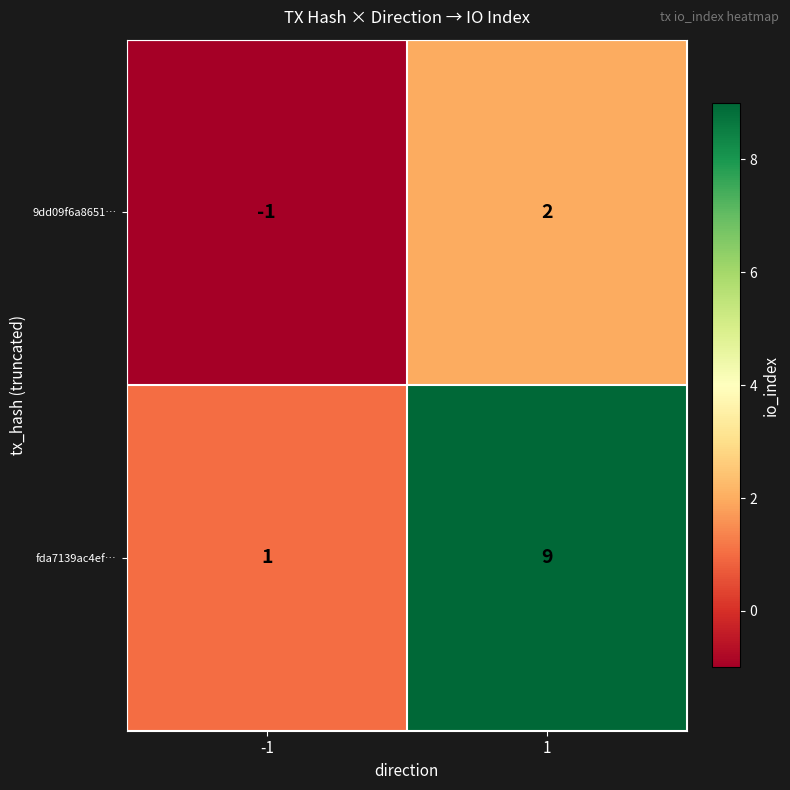

What is the difference between the maximum and minimum values in the fda7139ac4ef… series?

8